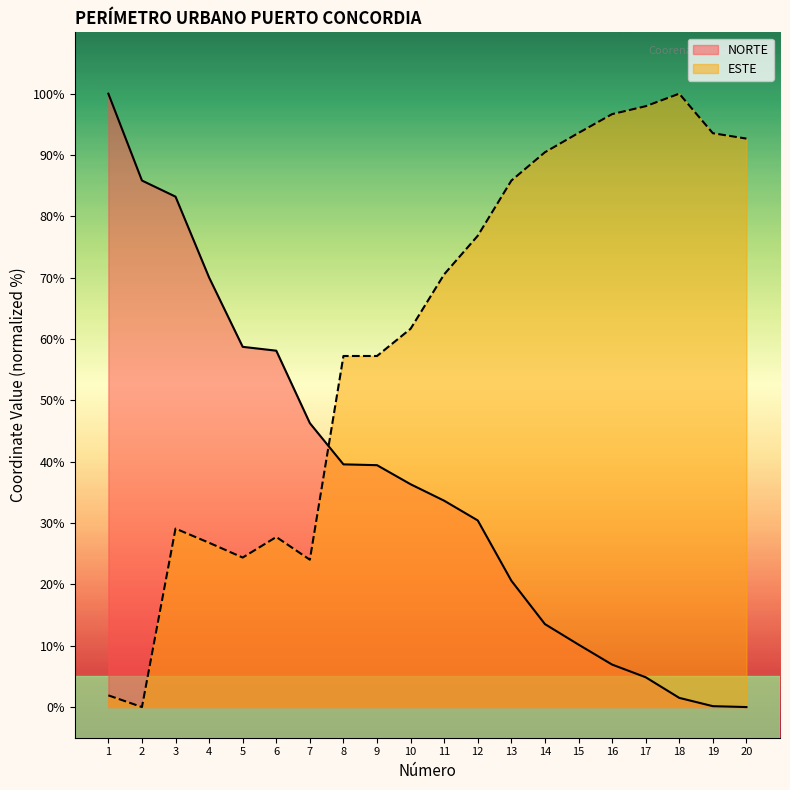

What is the difference between the second highest and minimum values in the NORTE series?

85.8